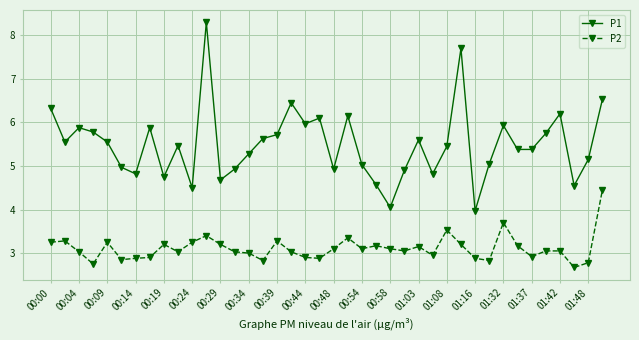

What is the minimum value for P2?

2.7